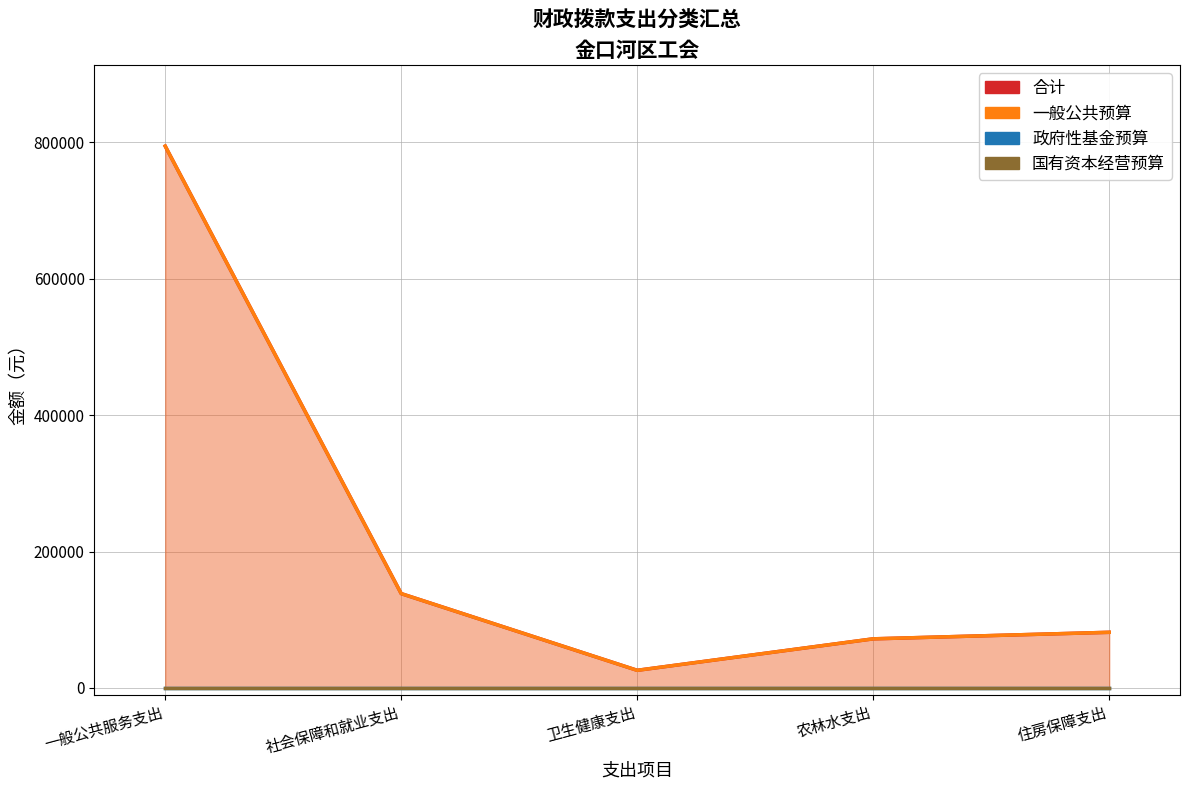

How many data points in 一般公共预算 are above 81588?

2